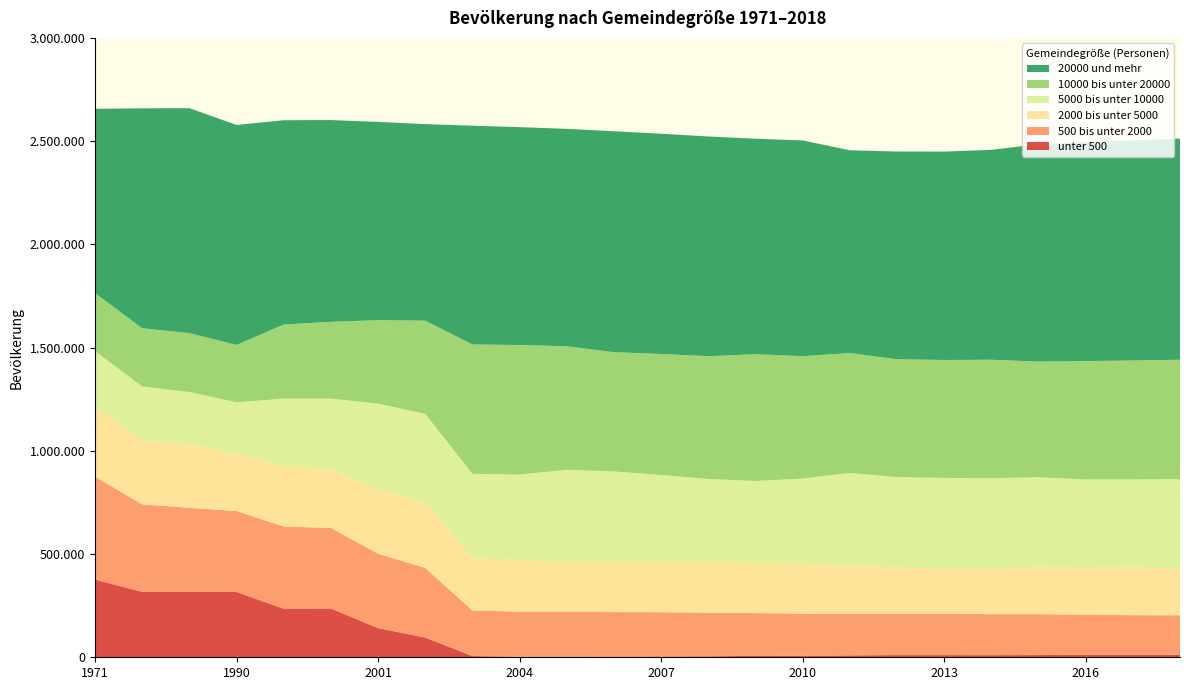

Reading left to right, what are all the values shown in this chart?

unter 500: 1971=376241	1981=316952	1985=316925	1990=316131	1999=234974	2000=236464	2001=141293	2002=95480	2003=6021	2004=2727	2005=3185	2006=3607	2007=4027	2008=4940	2009=6920	2010=7254	2011=9231	2012=10578	2013=10451	2014=10360	2015=10781	2016=11694	2017=12662	2018=13061
500 bis unter 2000: 1971=498812	1981=423716	1985=406730	1990=392486	1999=398284	2000=390347	2001=360029	2002=337312	2003=220817	2004=217999	2005=216824	2006=215191	2007=214259	2008=210680	2009=206986	2010=203867	2011=200457	2012=200159	2013=200291	2014=198416	2015=197935	2016=194942	2017=191236	2018=190666
2000 bis unter 5000: 1971=334508	1981=308814	1985=307927	1990=278095	1999=293789	2000=286168	2001=310140	2002=320205	2003=253987	2004=249860	2005=244695	2006=244295	2007=244199	2008=250704	2009=245176	2010=242071	2011=236882	2012=223917	2013=220213	2014=220221	2015=226506	2016=230067	2017=231330	2018=226356
5000 bis unter 10000: 1971=272995	1981=262171	1985=253316	1990=247977	1999=325805	2000=339830	2001=416977	2002=426125	2003=407685	2004=414417	2005=443507	2006=436958	2007=420144	2008=397434	2009=394867	2010=412299	2011=446175	2012=438287	2013=437701	2014=438280	2015=436811	2016=424645	2017=426420	2018=432472
10000 bis unter 20000: 1971=281549	1981=282103	1985=285153	1990=278038	1999=358832	2000=371964	2001=404264	2002=451417	2003=626691	2004=627561	2005=598015	2006=577857	2007=586327	2008=594716	2009=613782	2010=592968	2011=580893	2012=570645	2013=571358	2014=573921	2015=559997	2016=573212	2017=575776	2018=578682
20000 und mehr: 1971=892462	1981=1065067	1985=1089578	1990=1065585	1999=989523	2000=977189	2001=960337	2002=951840	2003=1059320	2004=1055140	2005=1053257	2006=1069864	2007=1066781	2008=1064019	2009=1043794	2010=1044814	2011=982142	2012=1005925	2013=1009179	2014=1016674	2015=1052796	2016=1060088	2017=1066616	2018=1070680